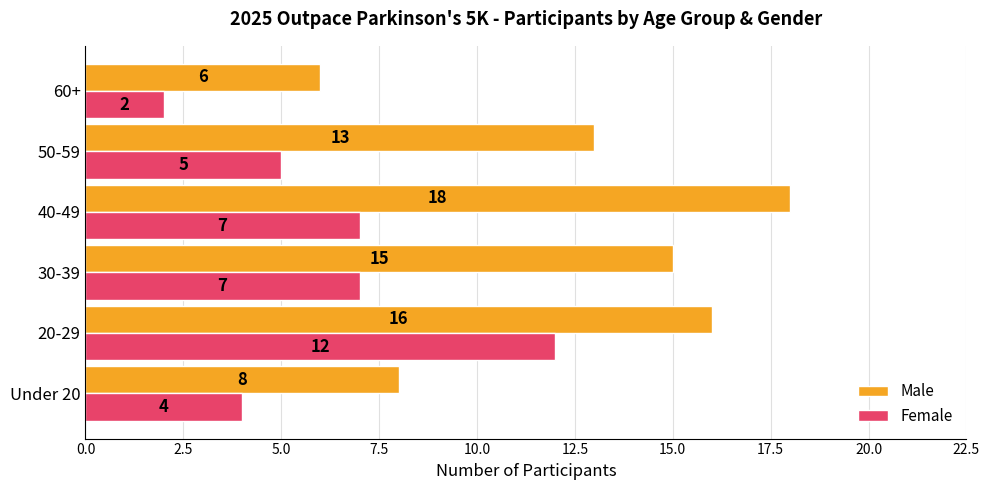

Which series has the largest total across all categories?

Male